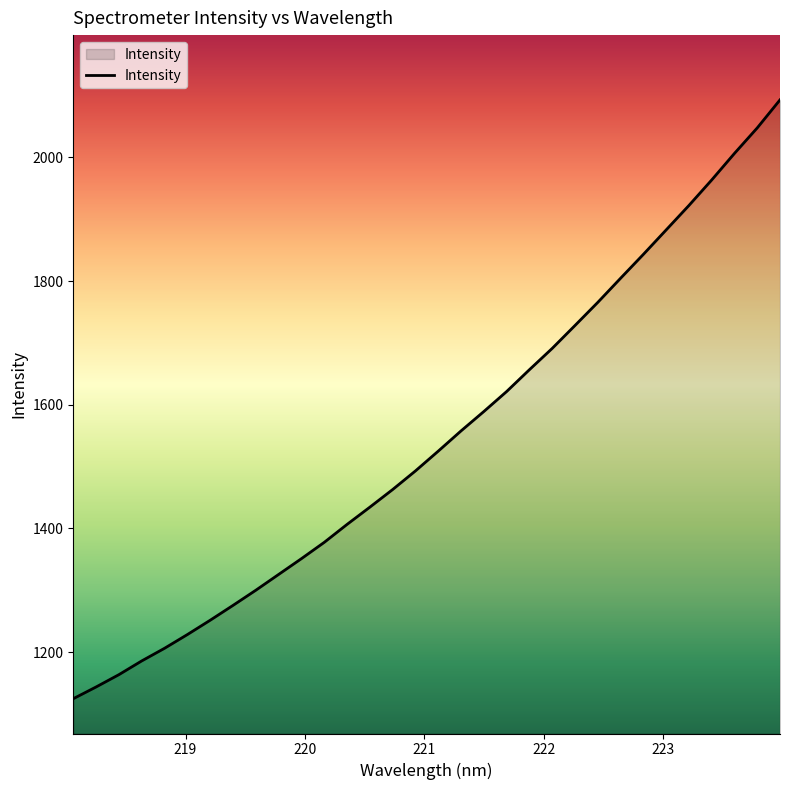

What is the smallest value displayed?

1124.9